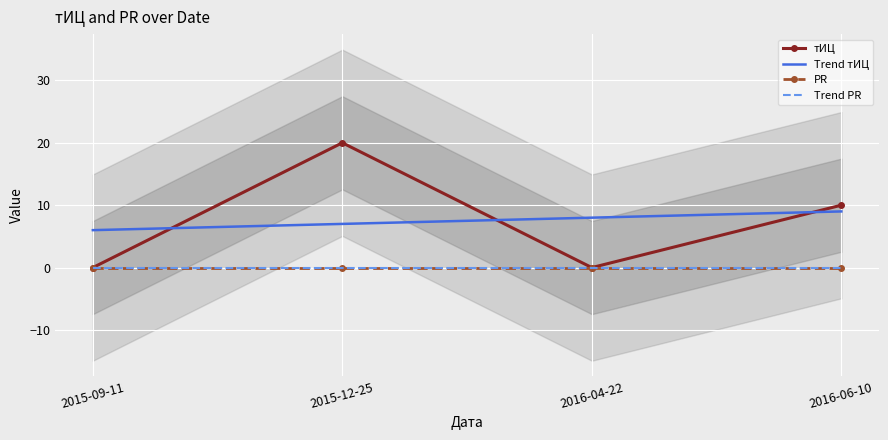

What is the highest value of the тИЦ series?

20